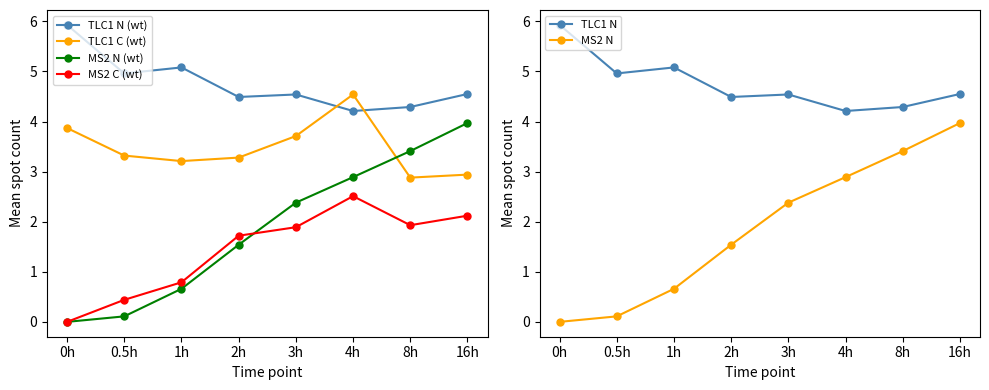

What is the difference between the highest and lowest values at 1h?

4.4